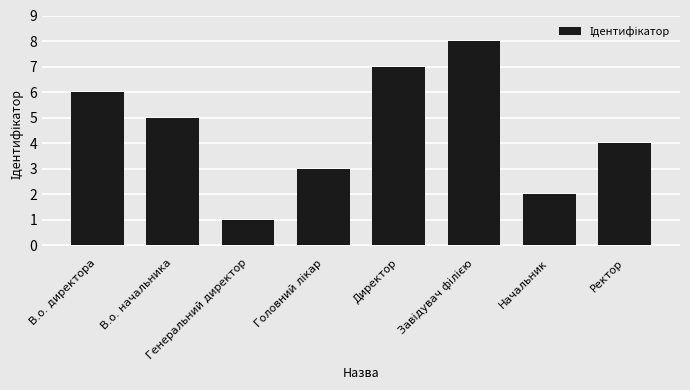

What is the minimum value shown in the chart?

1